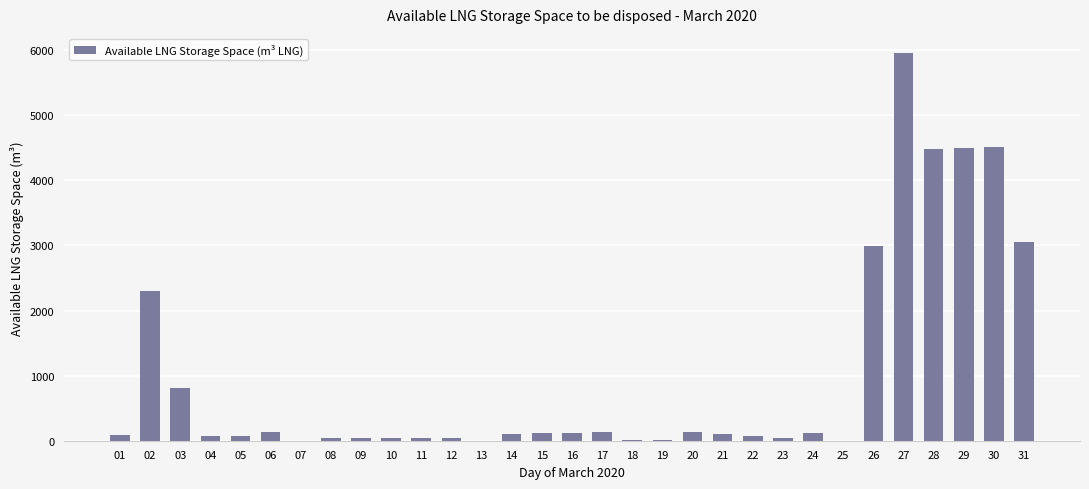

What is the greatest value displayed?

5953